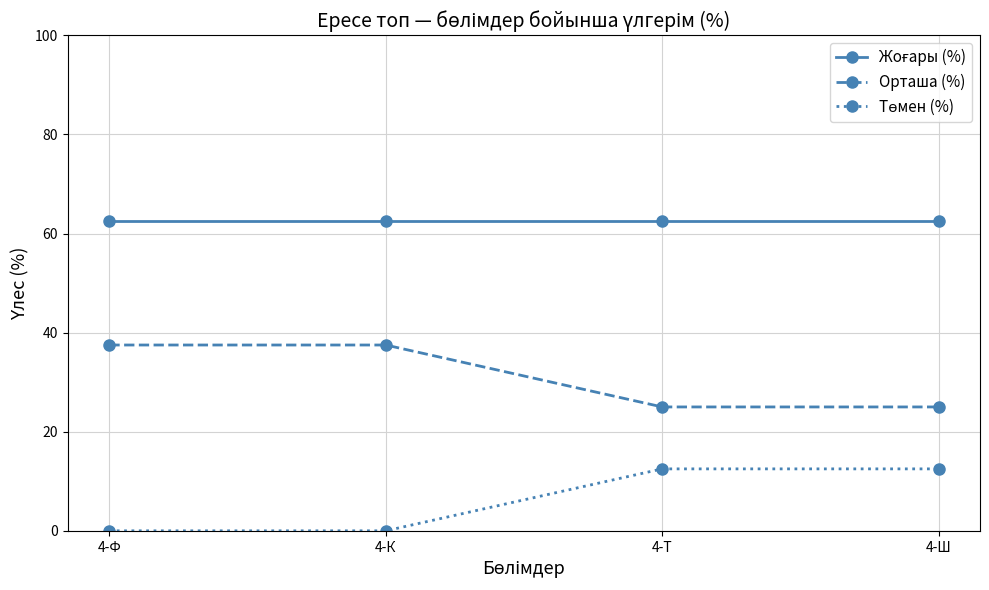

How many lines are shown in the chart?

3